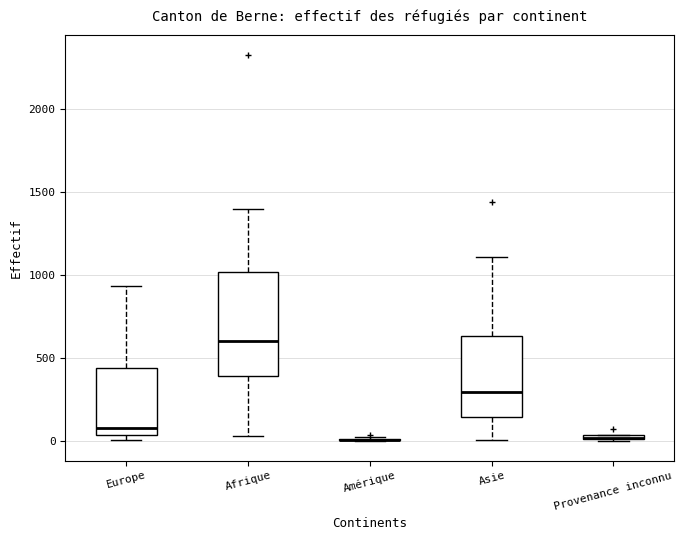

Comparing the boxes themselves (not the whiskers), which one is the tallest?

Afrique